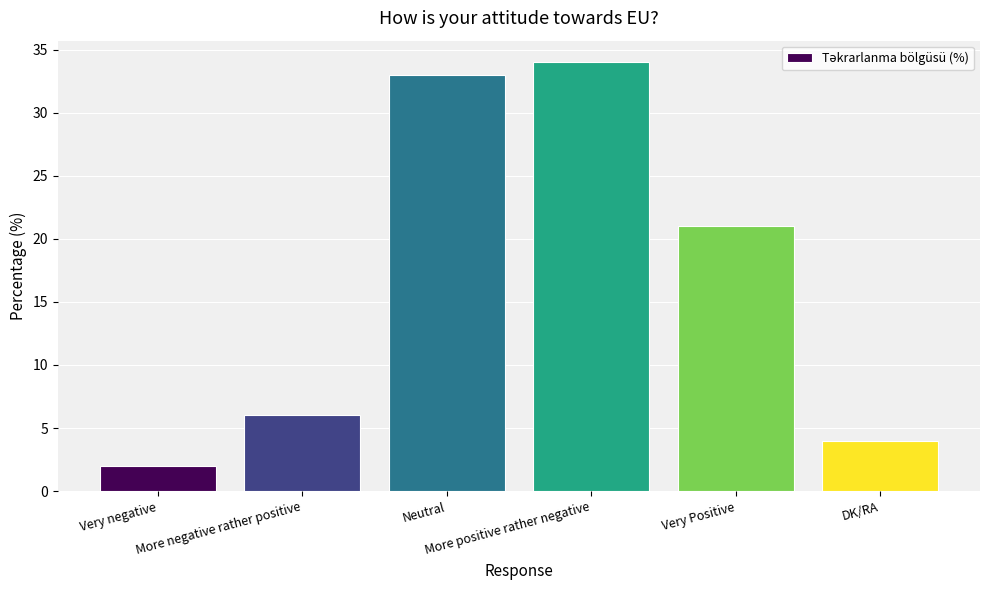

What position from the right is More positive rather negative?

3